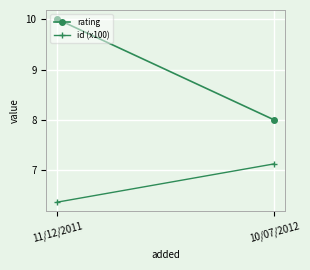

What is the maximum value shown in the chart?

10.0